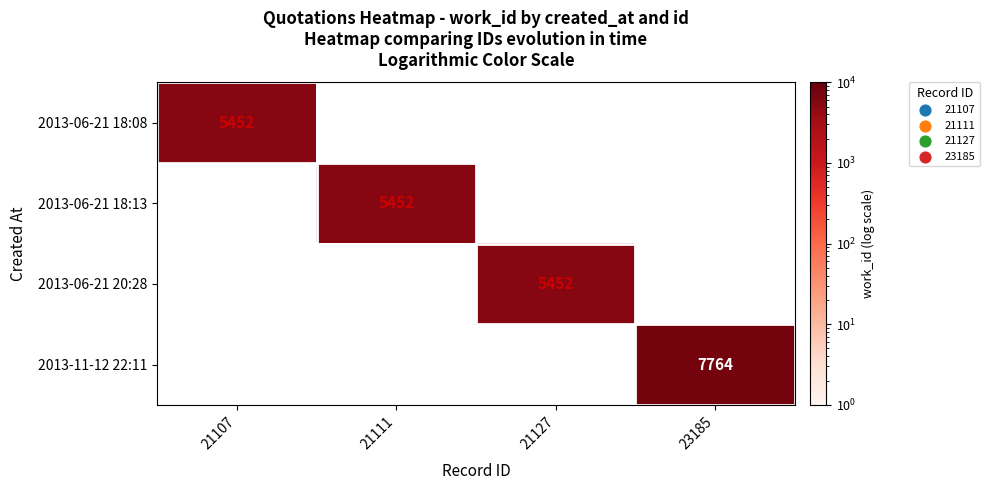

The value of 2013-11-12 22:11 at 23185 is 2461. True or false?

False